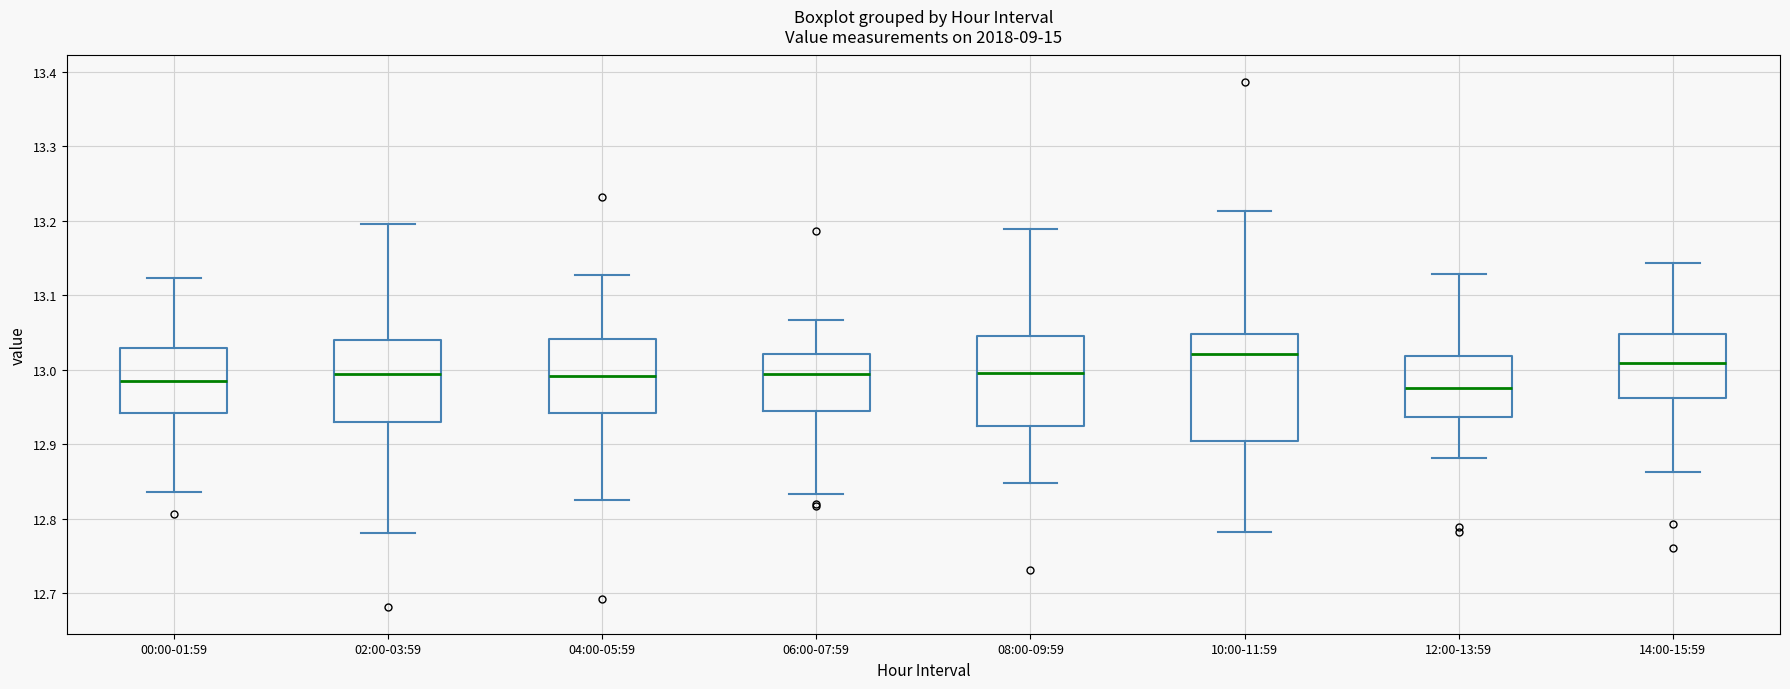

Comparing the boxes themselves (not the whiskers), which one is the tallest?

10:00-11:59